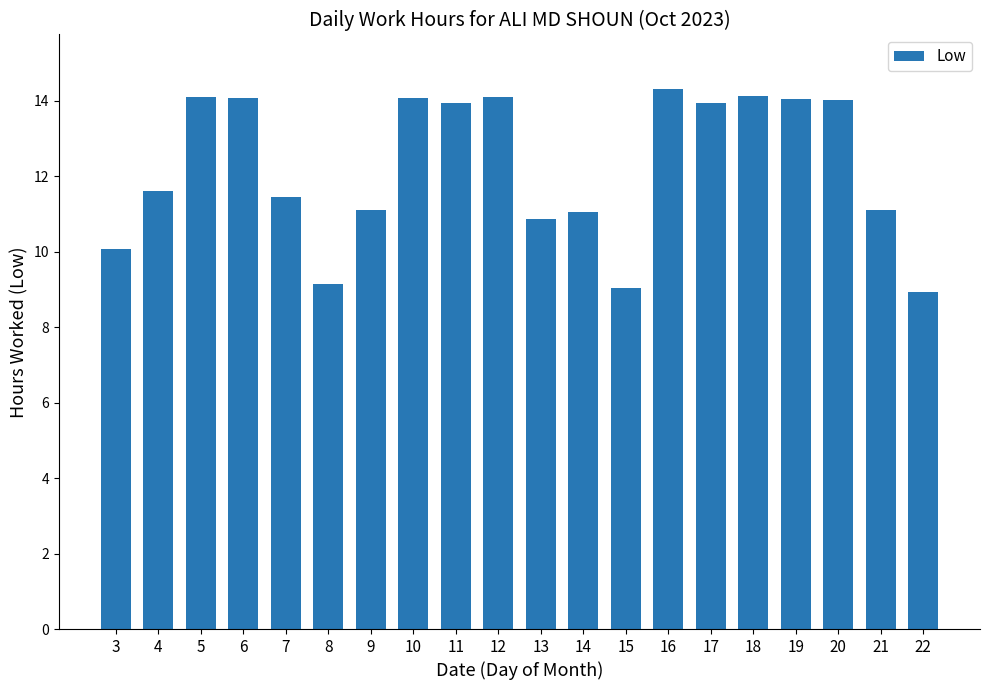

Where does the data first go above 13?

5